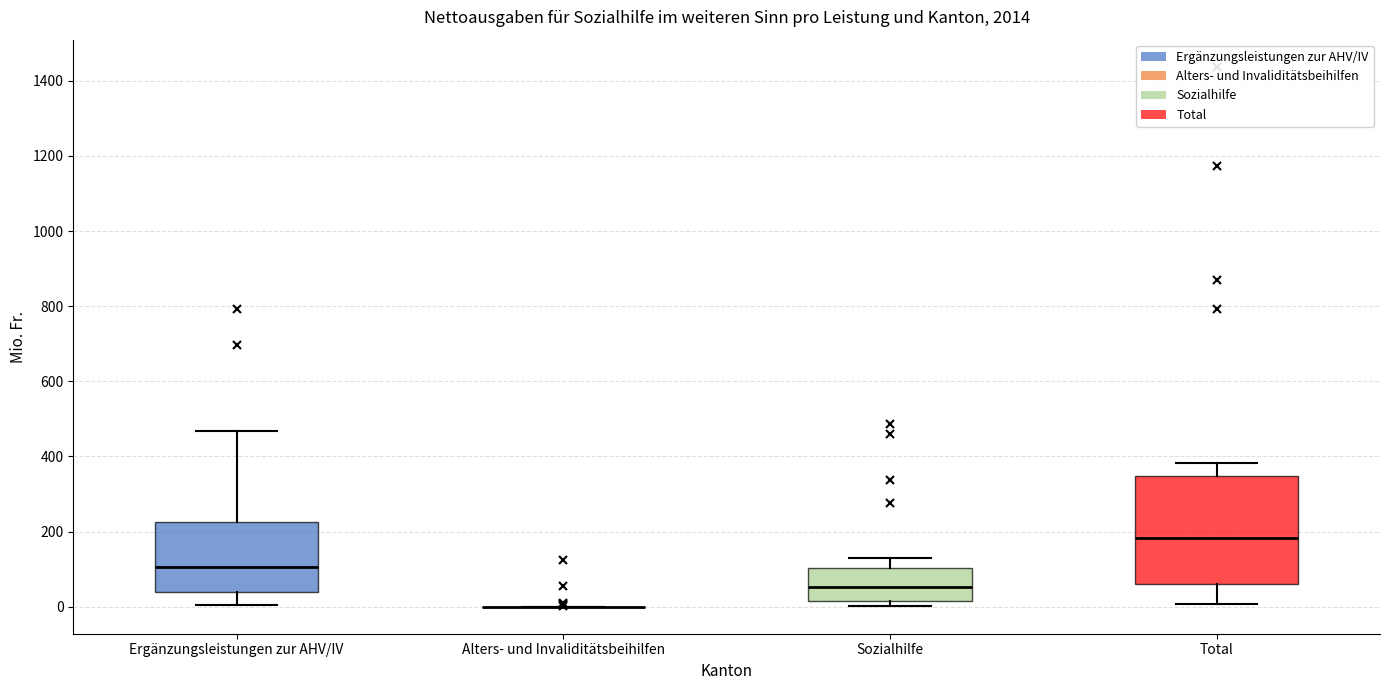

Reading left to right, read every box against the y-axis: the position of its median line, the range the box covers, and the ends of its whiskers. The values are not printed on the chart, so give them approximately, as read against the axis.

Ergänzungsleistungen zur AHV/IV: median 100, box 40 to 220, whiskers 0 to 460
Alters- und Invaliditätsbeihilfen: box collapsed to a line at 0, whiskers 0 to 0
Sozialhilfe: median 60, box 20 to 100, whiskers 0 to 140
Total: median 180, box 60 to 340, whiskers 0 to 380